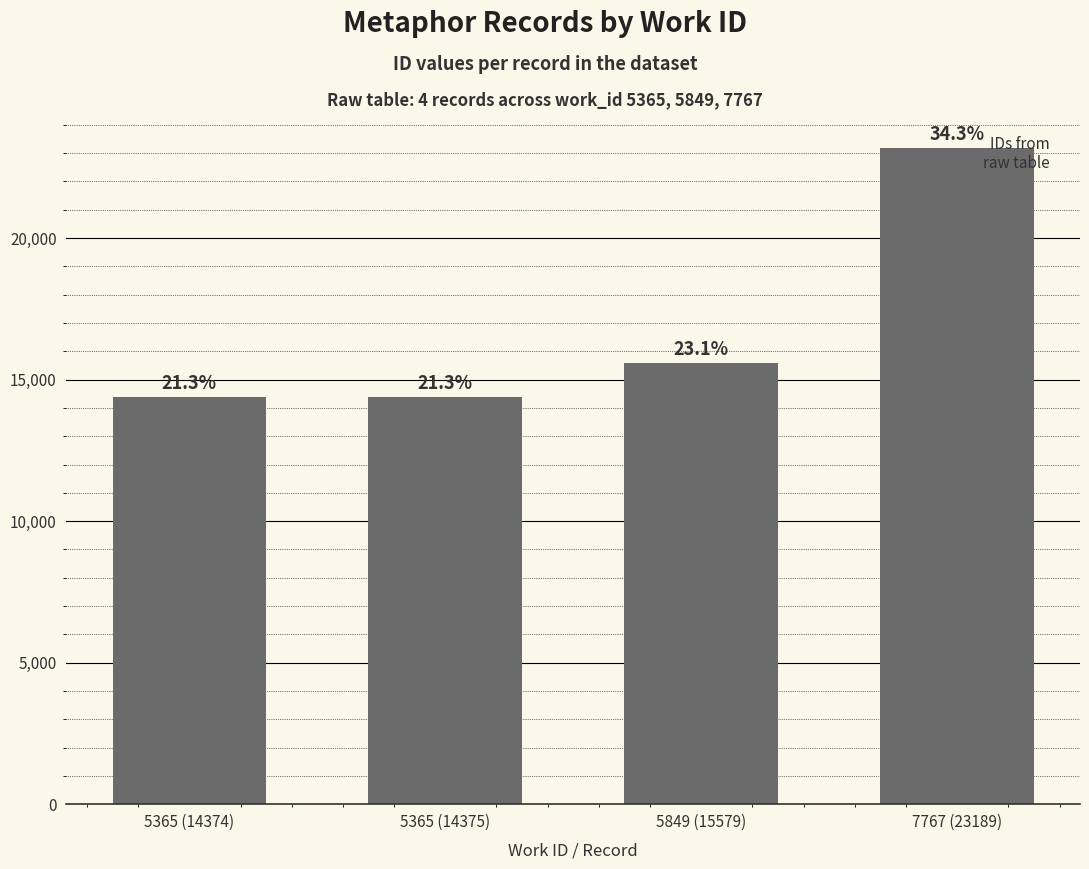

What is the approximate value at 5365 (14375), to the nearest 100?

14400